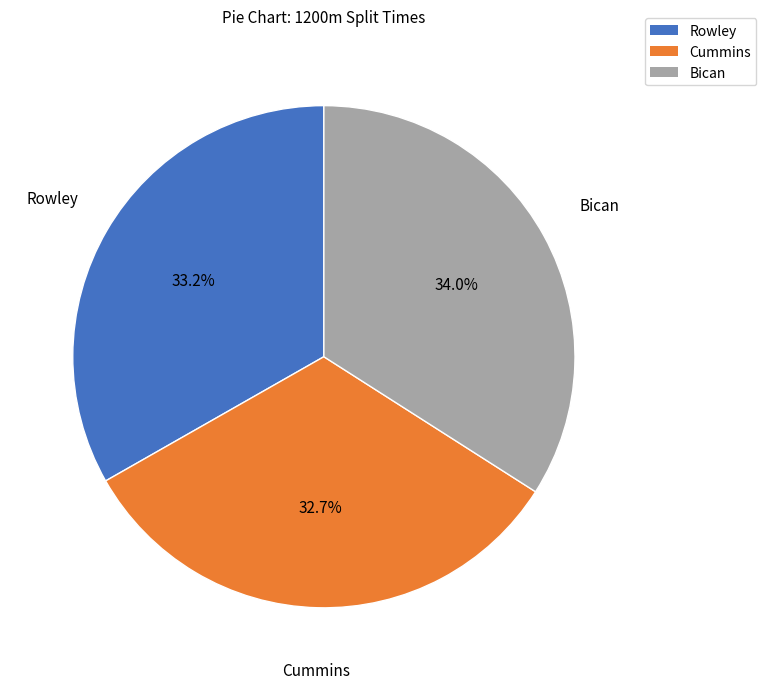

Is there any slice that represents more than half of the pie?

No